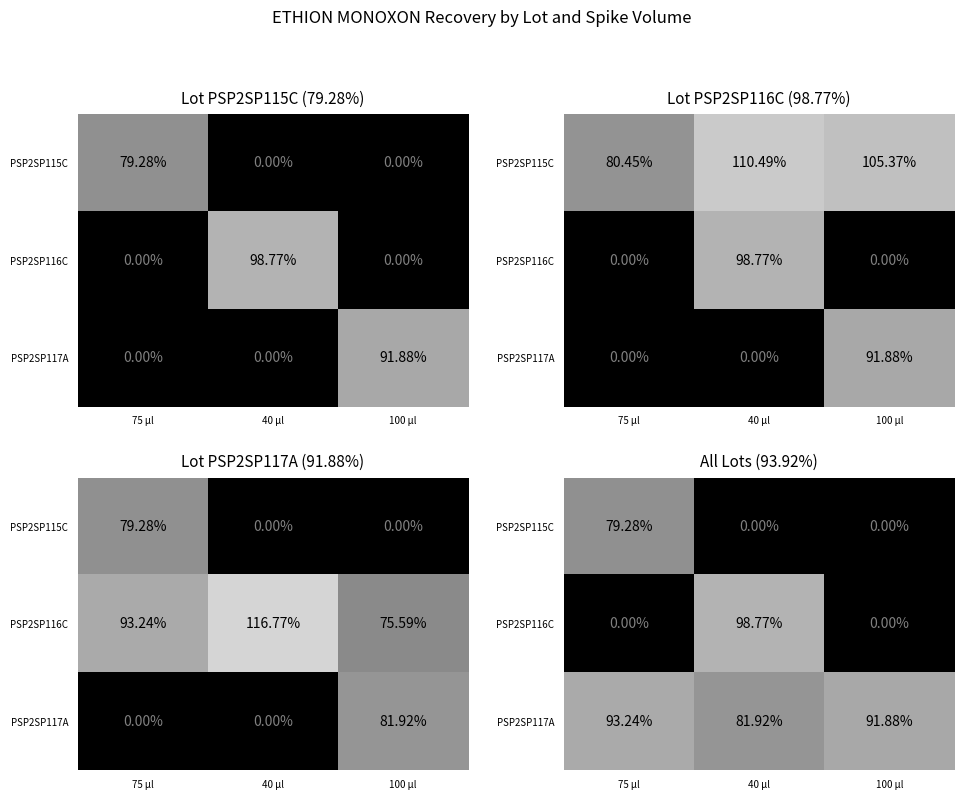

Is it true that PSP2SP116C equals 1.7 at 40 µl?

False